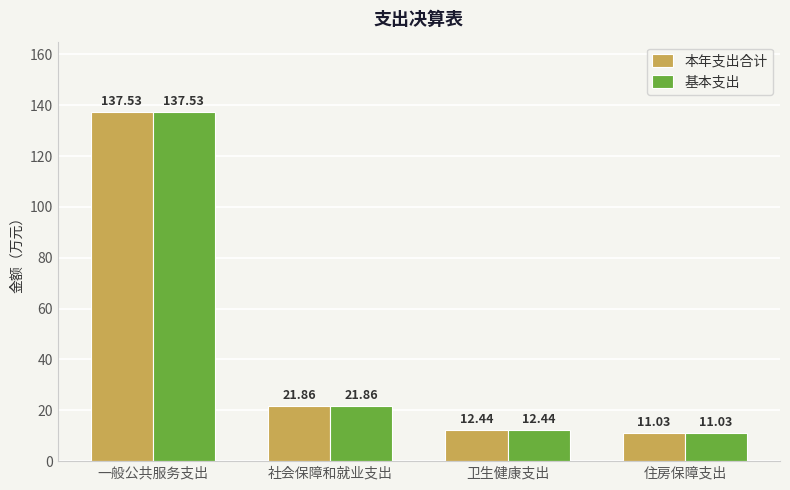

How many data points in 本年支出合计 are above 21?

2